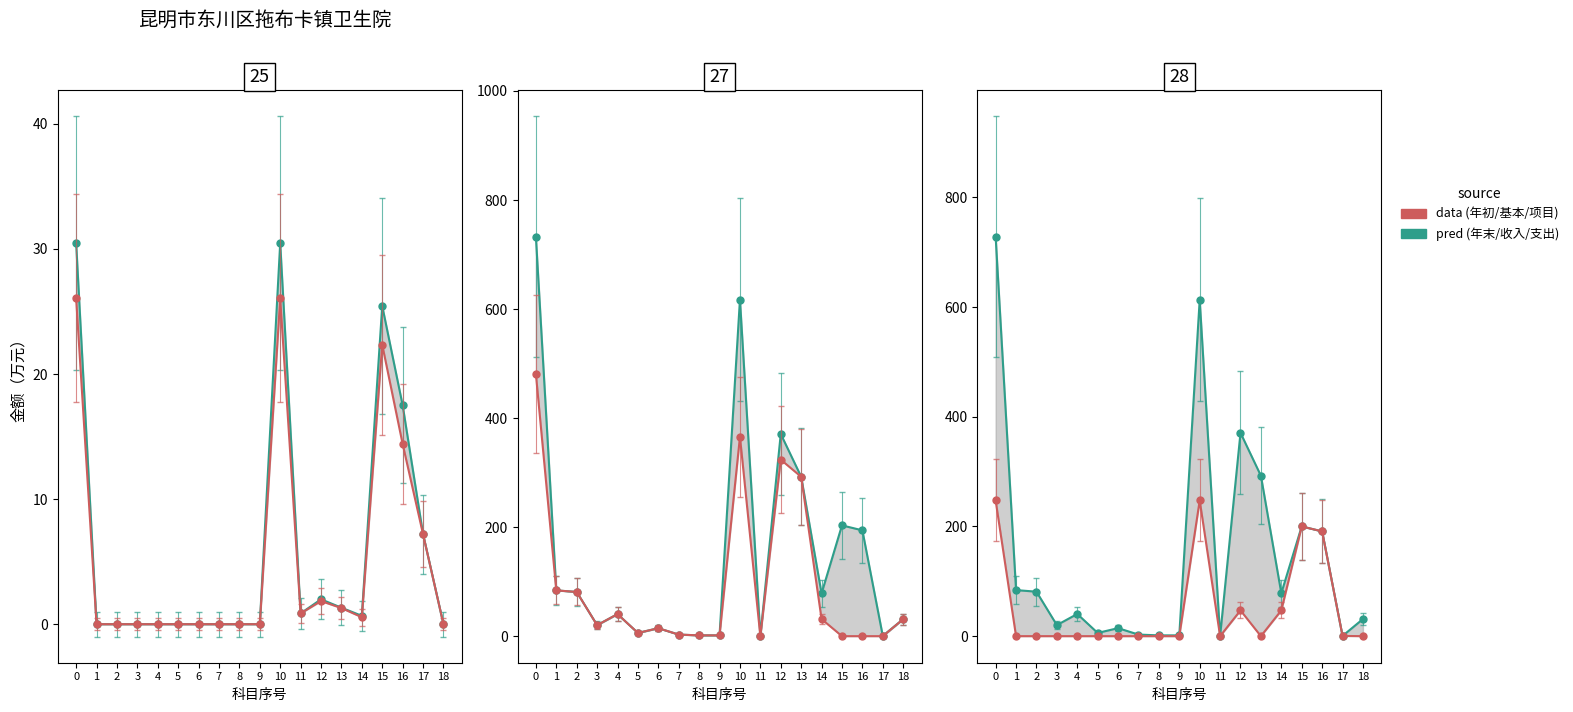

Reading left to right, what are all the values shown in this chart?

年末结转合计: 30.5	0.0	0.0	0.0	0.0	0.0	0.0	0.0	0.0	0.0	30.5	0.9	2.0	1.3	0.7	25.4	17.5	7.2	0.0
年初结转合计: 26.0	0.0	0.0	0.0	0.0	0.0	0.0	0.0	0.0	0.0	26.0	0.9	1.9	1.3	0.6	22.3	14.4	7.2	0.0
本年收入合计: 732.7	84.0	81.1	20.2	40.4	5.9	14.6	2.9	1.4	1.4	617.5	0.0	370.9	292.4	78.4	203.2	194.1	0.4	31.2
基本支出: 480.8	84.0	81.1	20.2	40.4	5.9	14.6	2.9	1.4	1.4	365.7	0.0	323.8	292.4	31.4	0.0	0.0	0.0	31.2
本年支出合计: 728.2	84.0	81.1	20.2	40.4	5.9	14.6	2.9	1.4	1.4	613.1	0.0	370.7	292.4	78.3	200.1	191.0	0.4	31.2
项目支出: 247.4	0.0	0.0	0.0	0.0	0.0	0.0	0.0	0.0	0.0	247.4	0.0	47.0	0.0	47.0	200.1	191.0	0.4	0.0